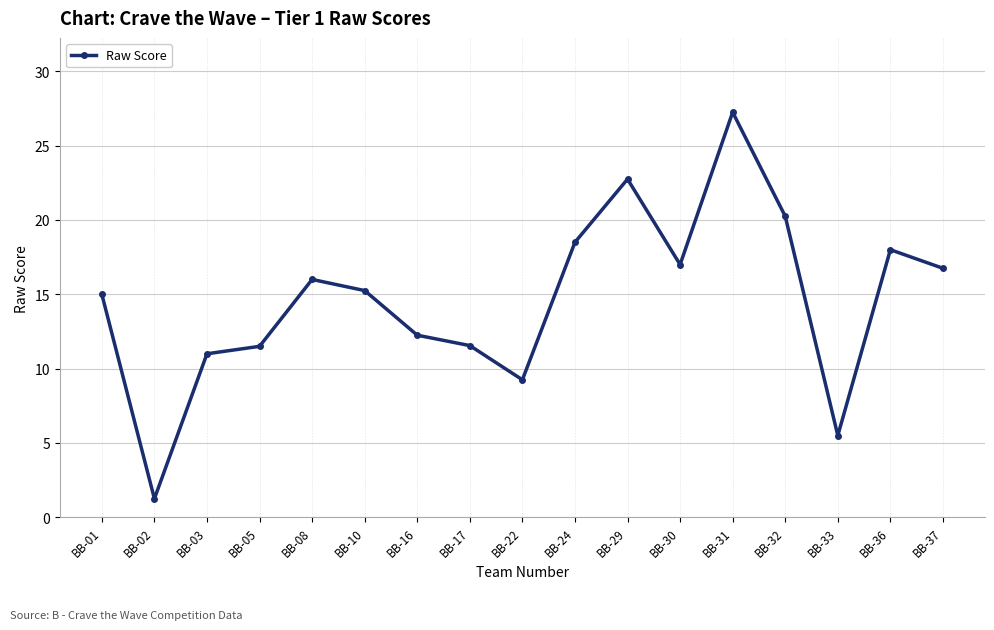

How many lines are shown in the chart?

1